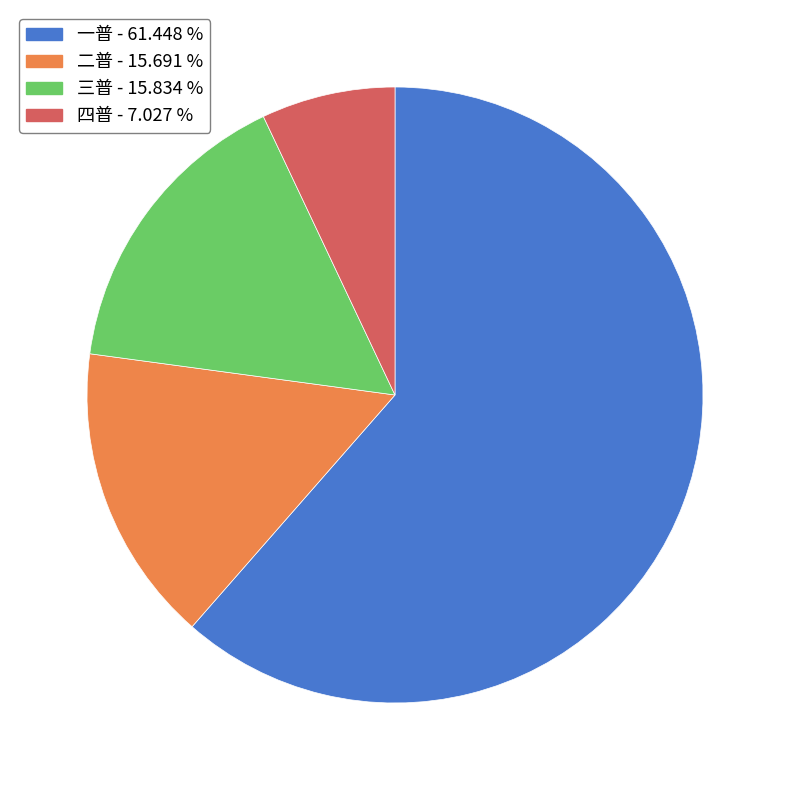

Does 三普 account for over 50% of the chart?

No